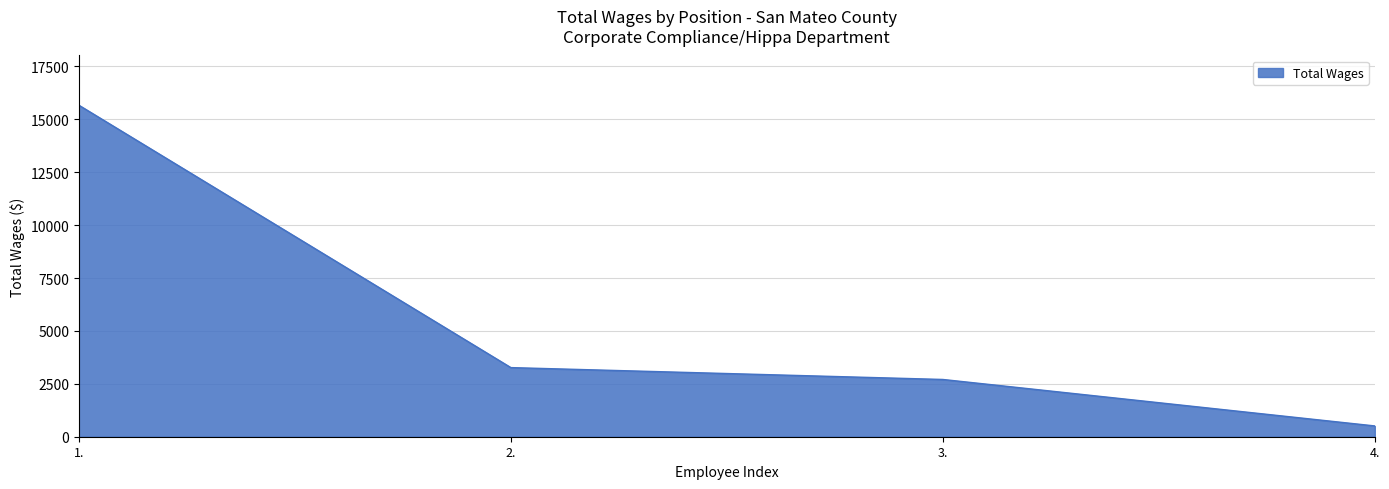

How many lines are shown in the chart?

1